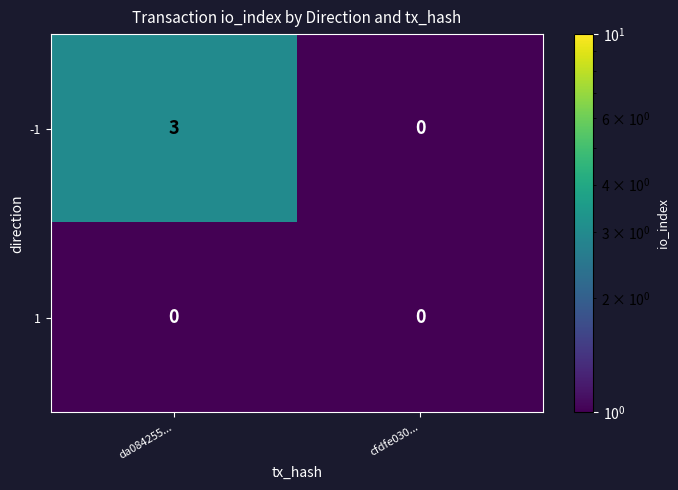

What value does the -1 series have at da084255...?

3